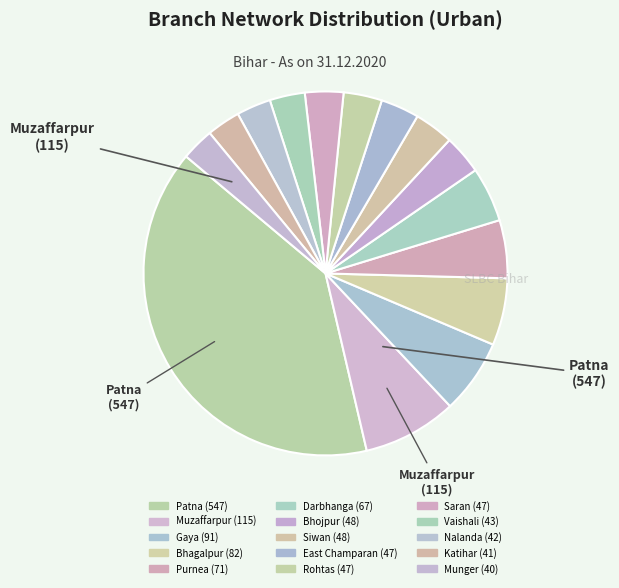

To the nearest percent, what is the difference between the largest and smallest slice percentages?

37%